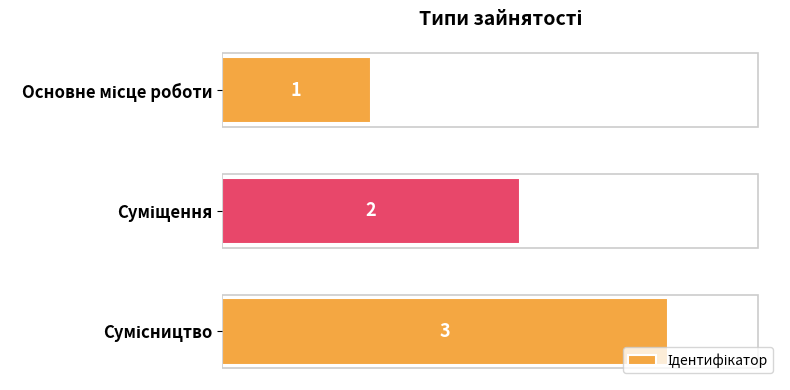

Count the values in the range 1 to 3.

3